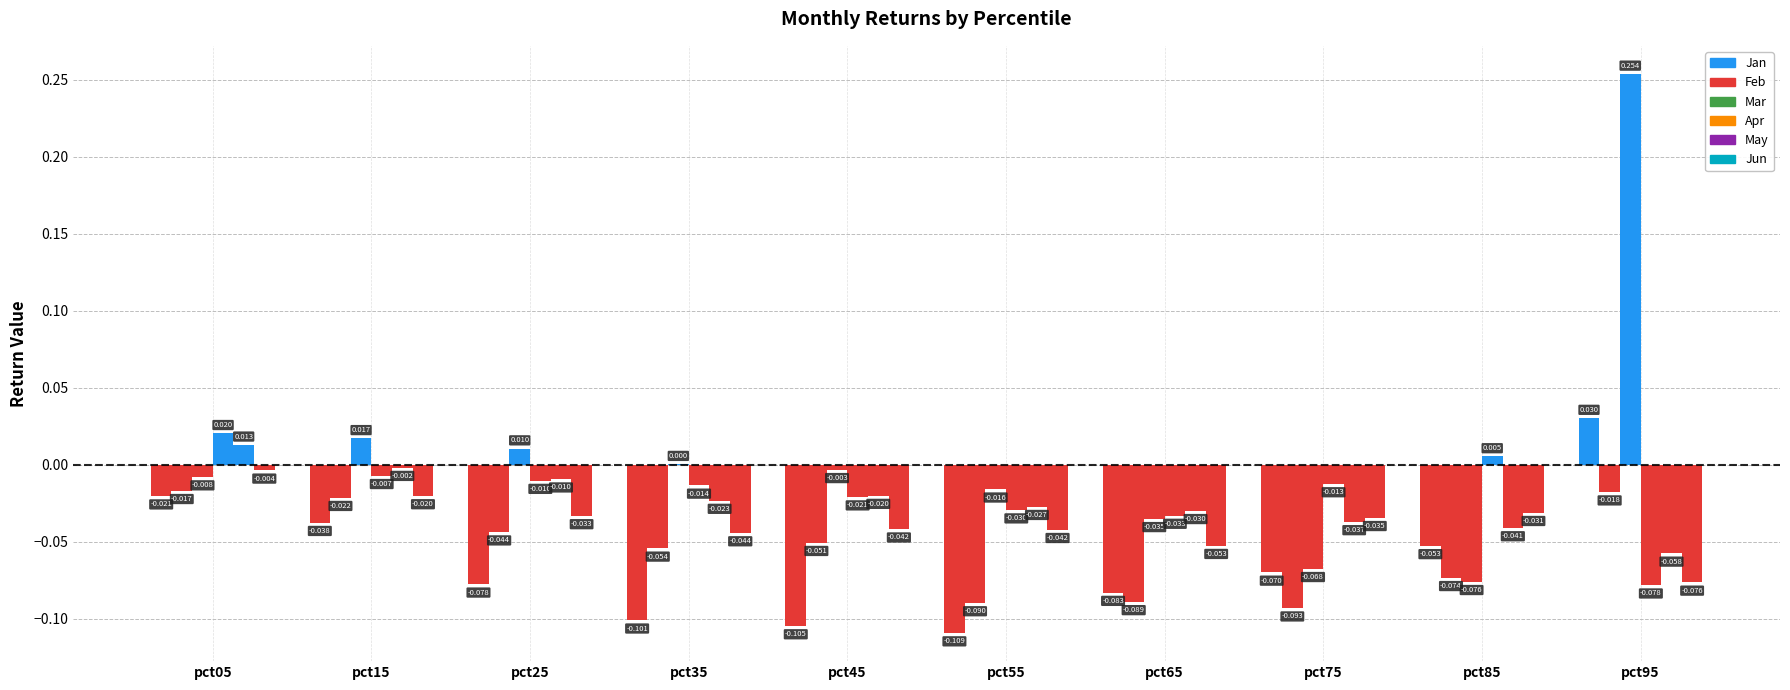

Which label corresponds to the largest value in the chart?

pct95